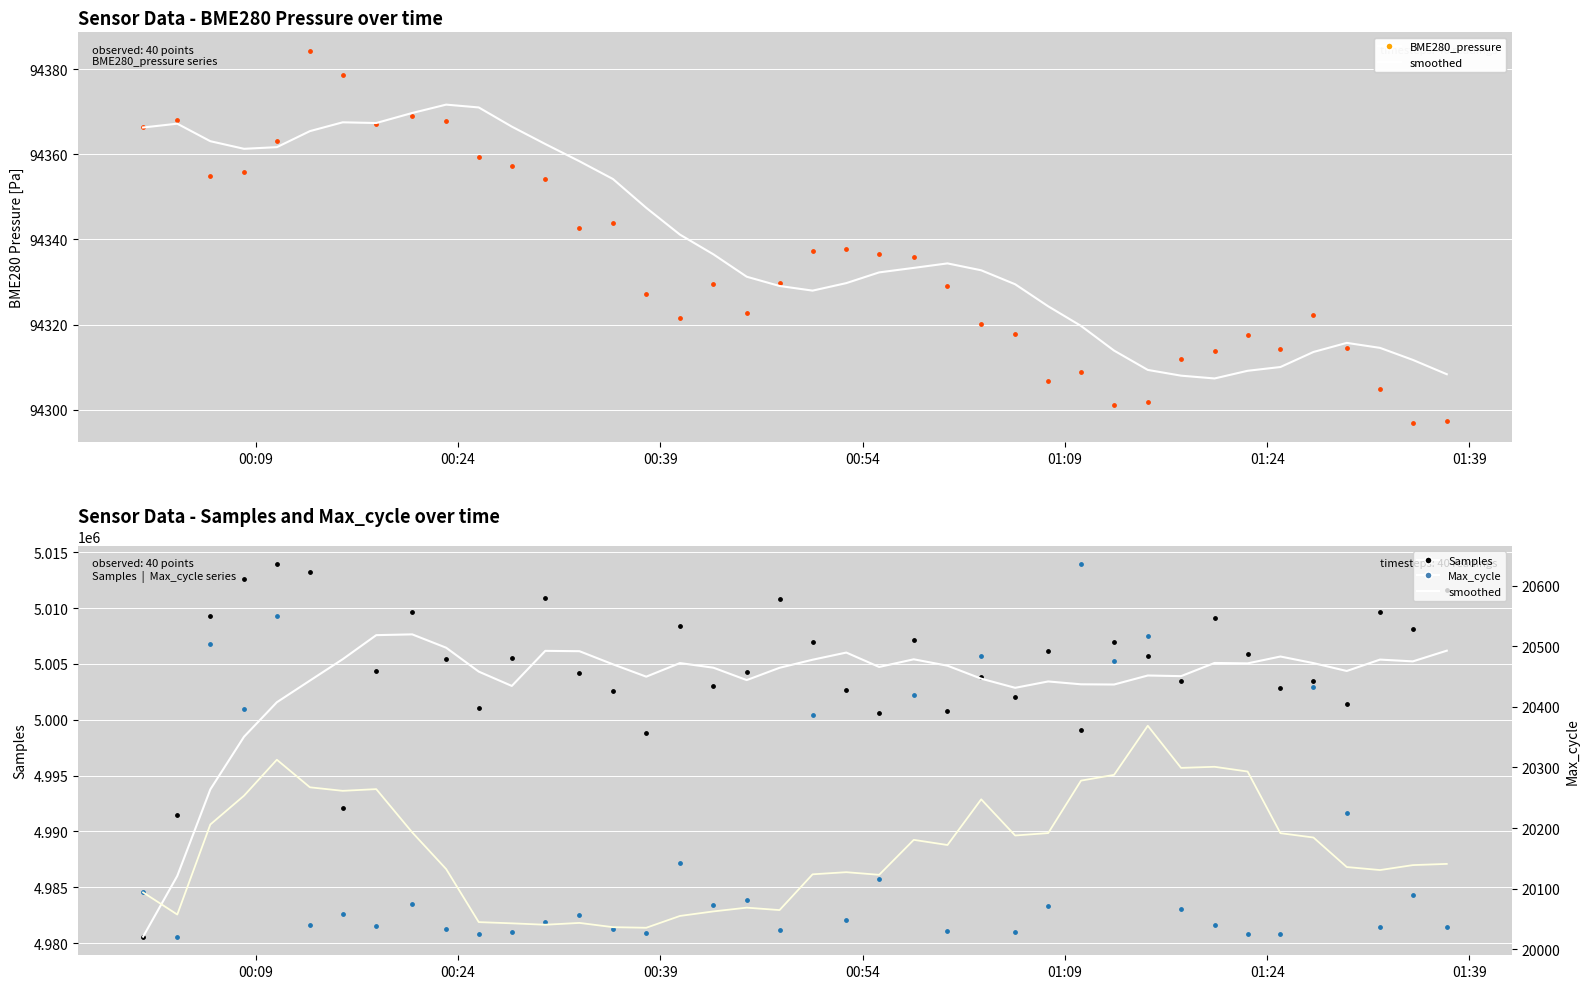

Which series has the largest Y range (max minus min)?

Samples